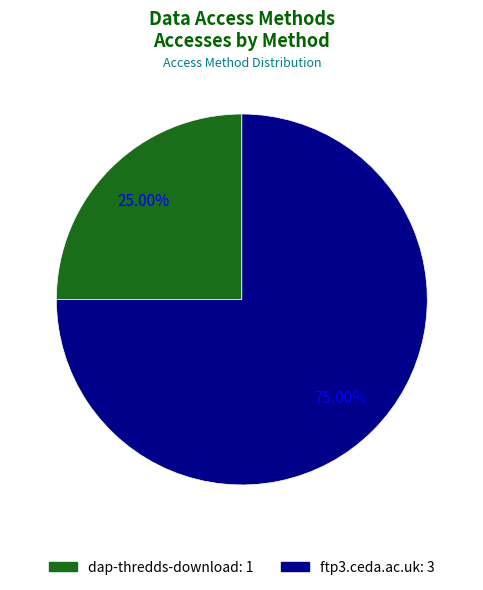

Which category has the biggest portion of the pie?

ftp3.ceda.ac.uk